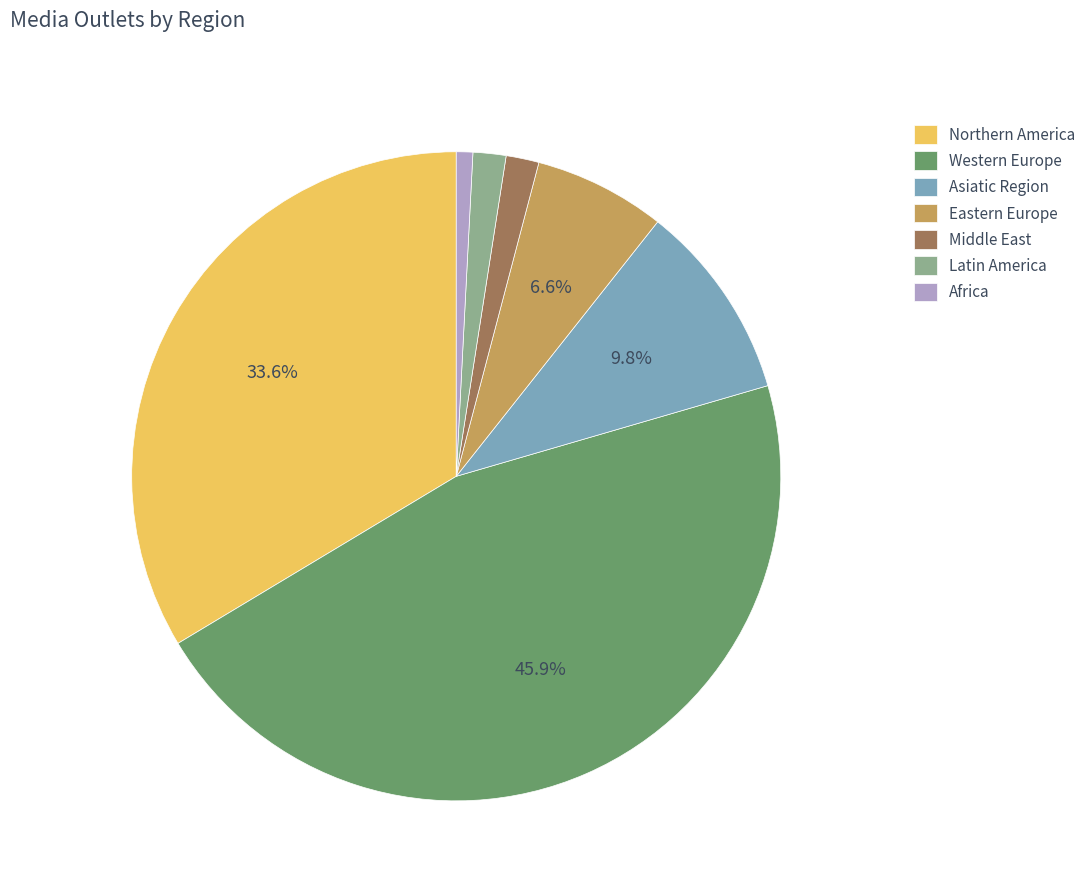

How many slices are in this pie chart?

7